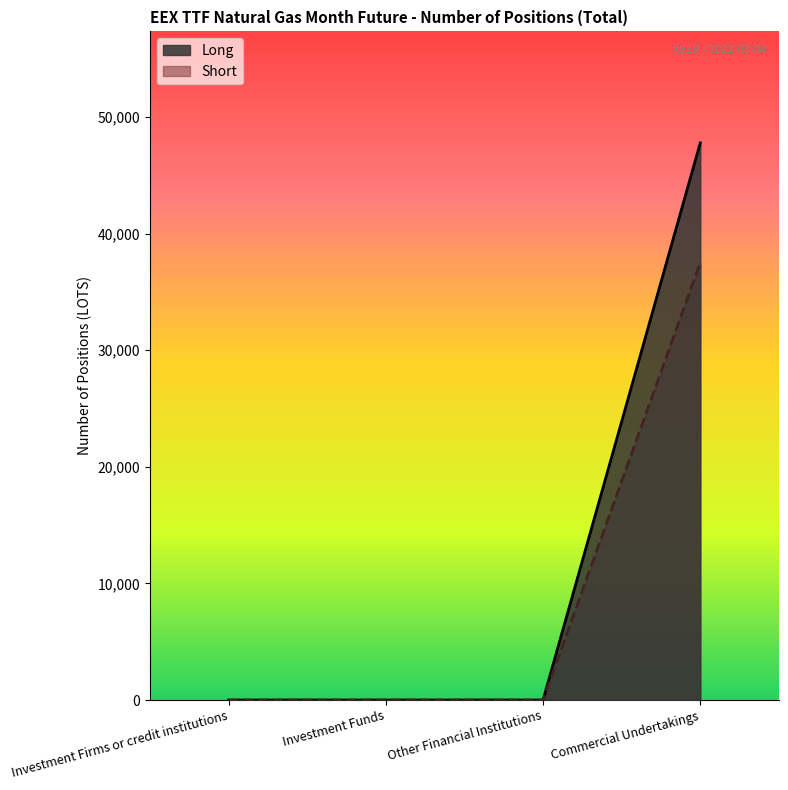

Reading left to right, transcribe all the data shown in this chart.

Long: Investment Firms or credit institutions=0	Investment Funds=0	Other Financial Institutions=0	Commercial Undertakings=47774
Short: Investment Firms or credit institutions=0	Investment Funds=0	Other Financial Institutions=0	Commercial Undertakings=37513